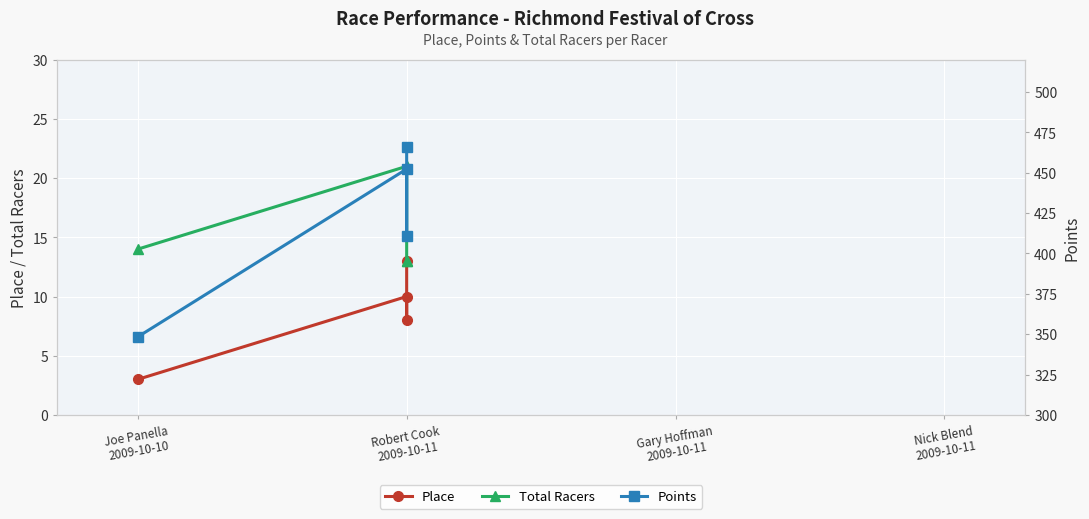

Between Joe Panella
2009-10-10 and Robert Cook
2009-10-11, which is larger?

Robert Cook
2009-10-11